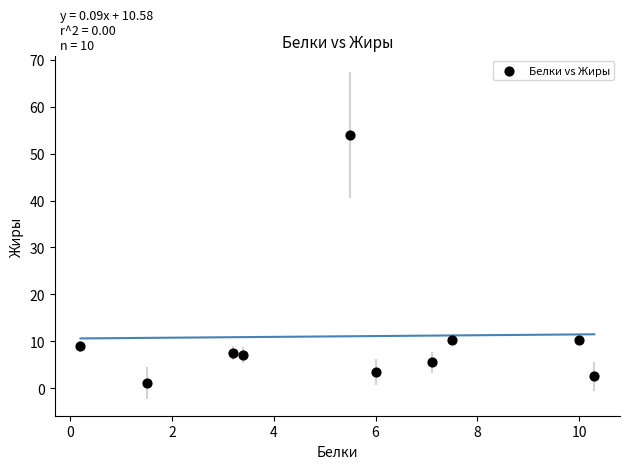

What is the average X value?

5.5